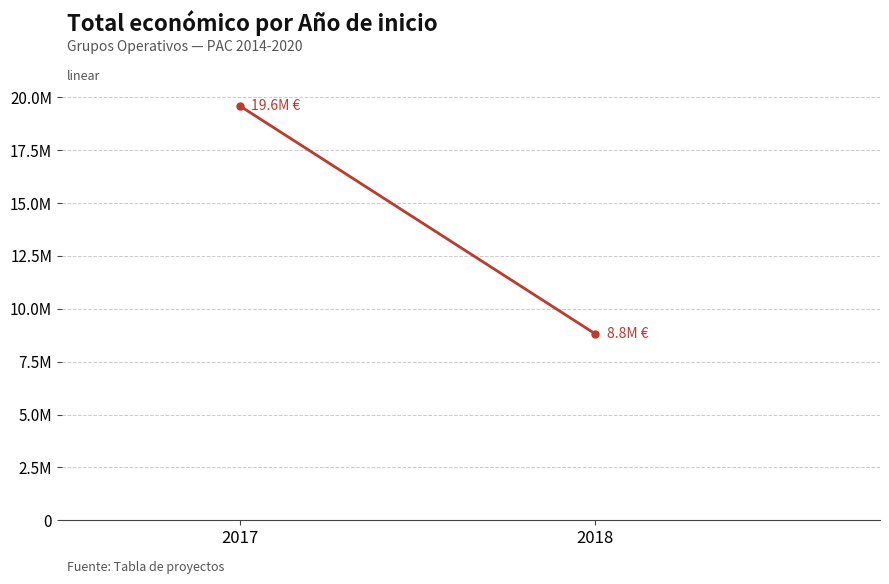

True or false: the data shows 19595478 at 2017.

True